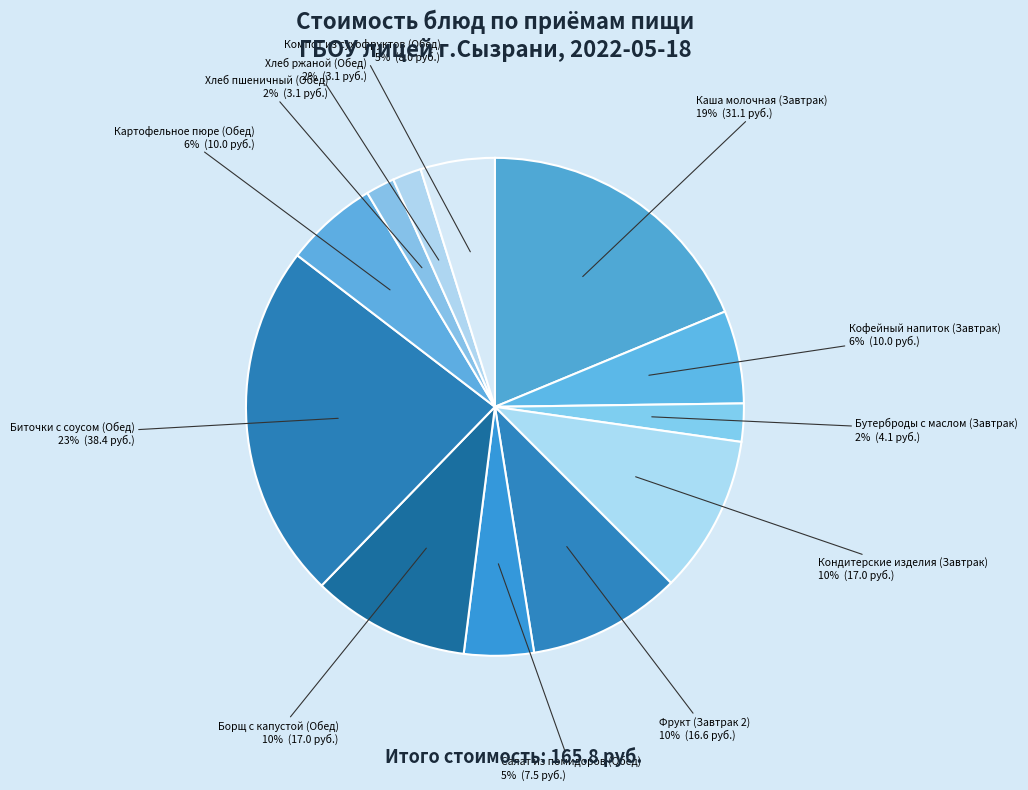

Is there any slice that represents more than half of the pie?

No